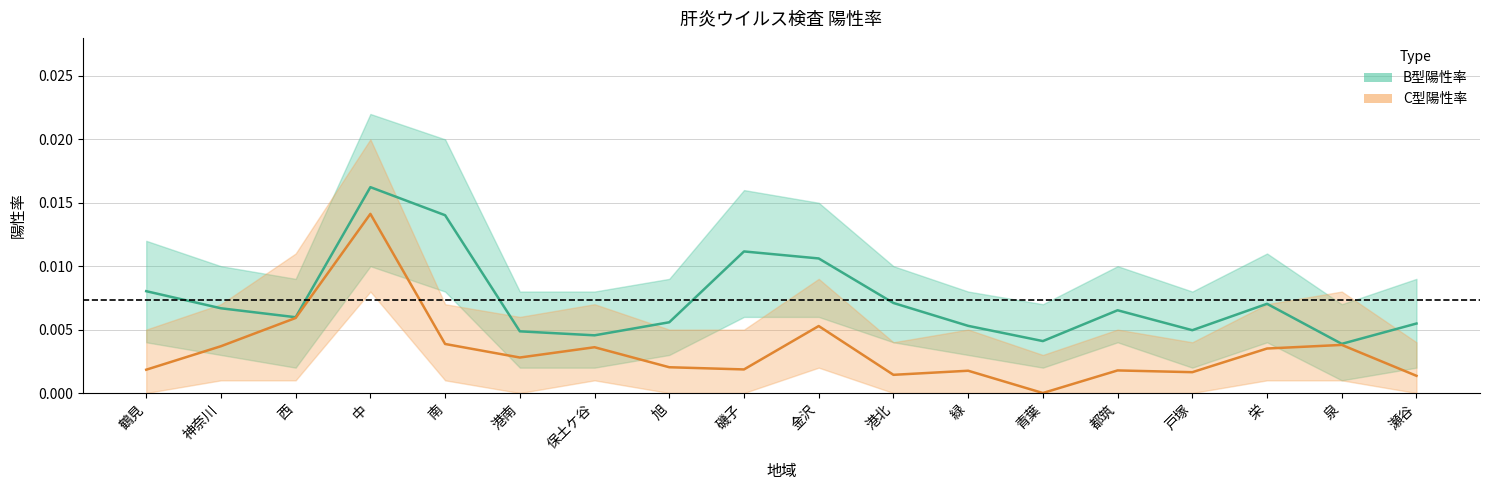

In B型陽性率, how many points are higher than both neighbors (excluding endpoints)?

4